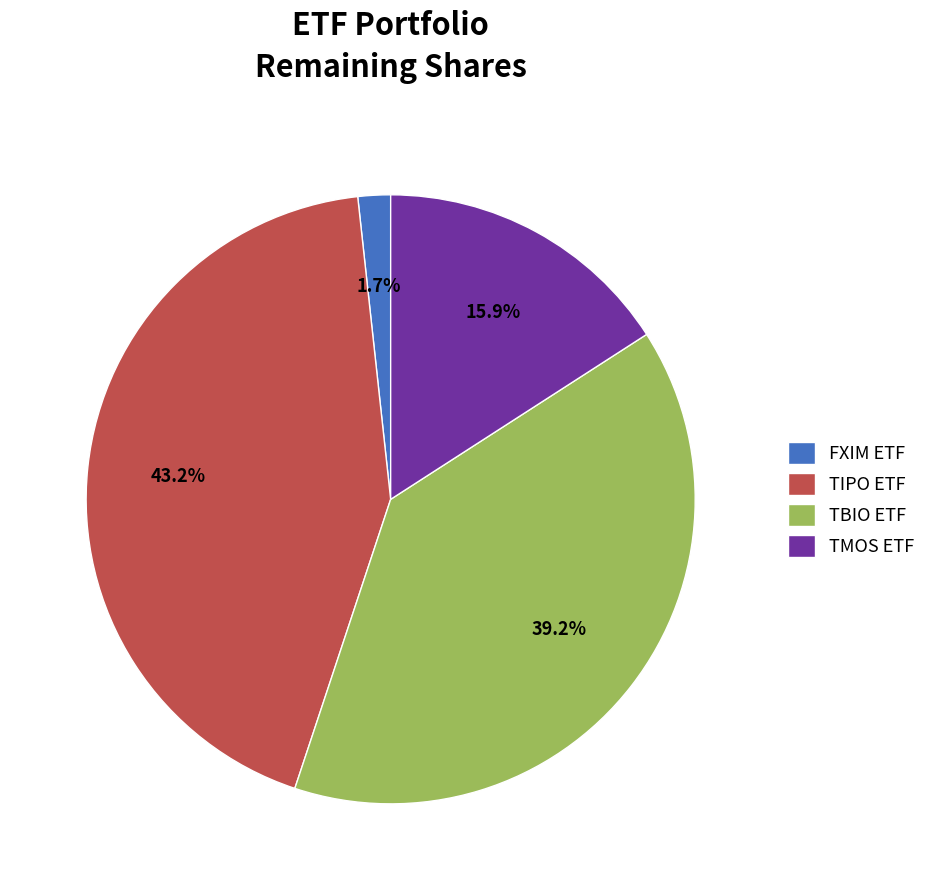

To the nearest percent, what portion does TIPO ETF represent?

43%